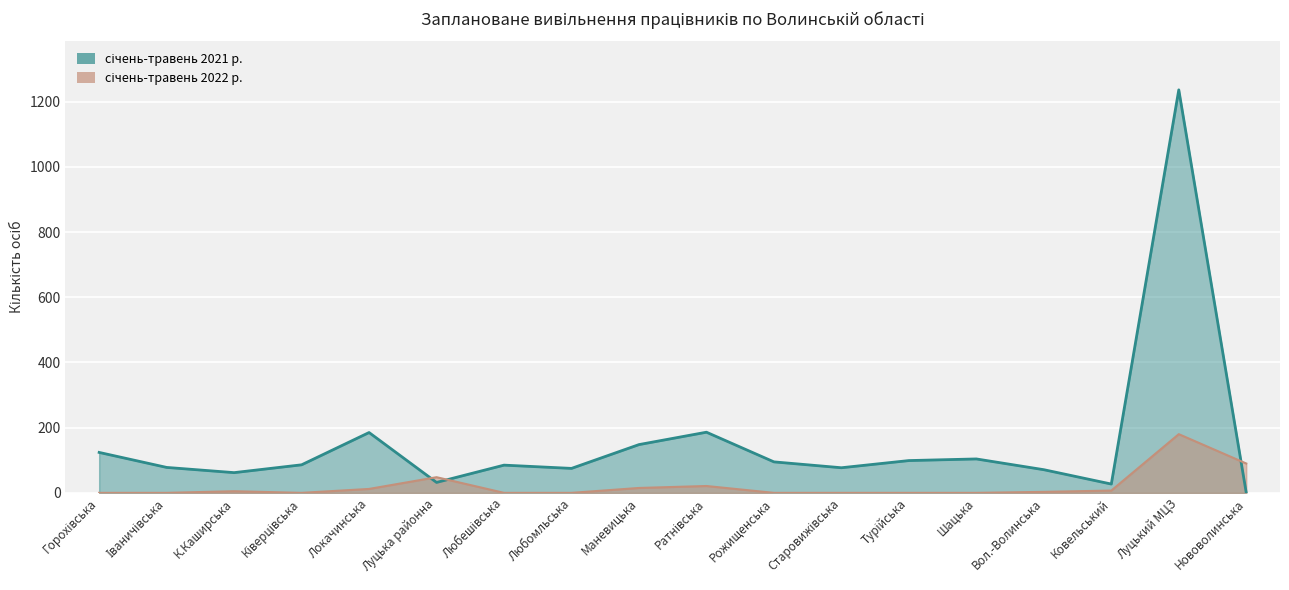

How many times do січень-травень 2021 р. and січень-травень 2022 р. cross each other?

3